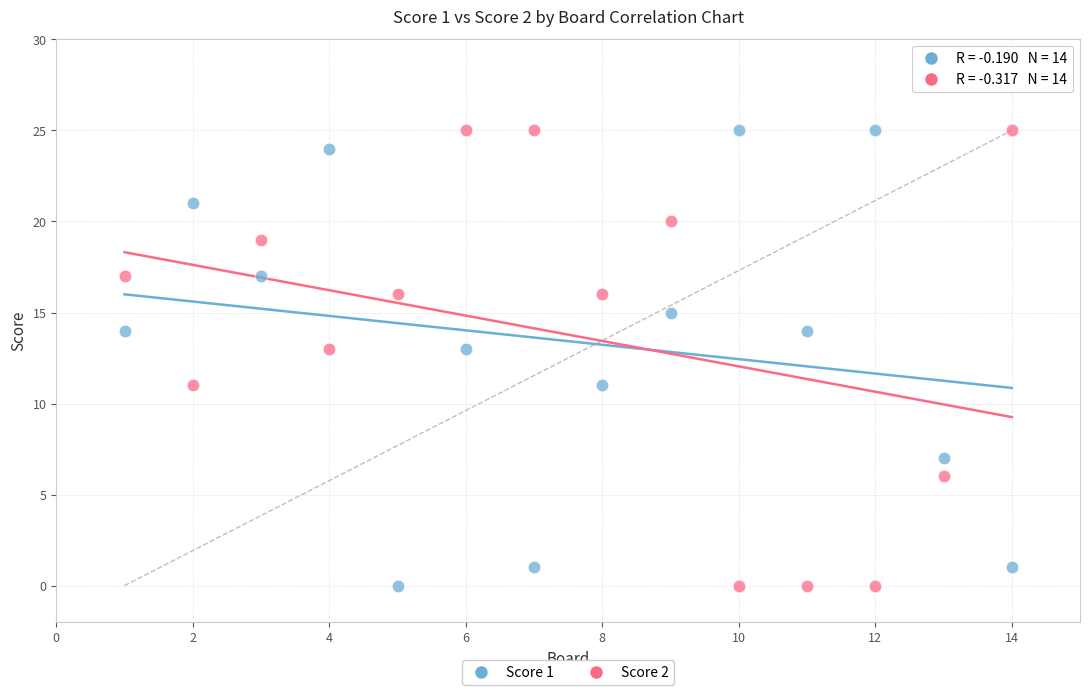

Across all data points, what is the range of X values (max minus min)?

13